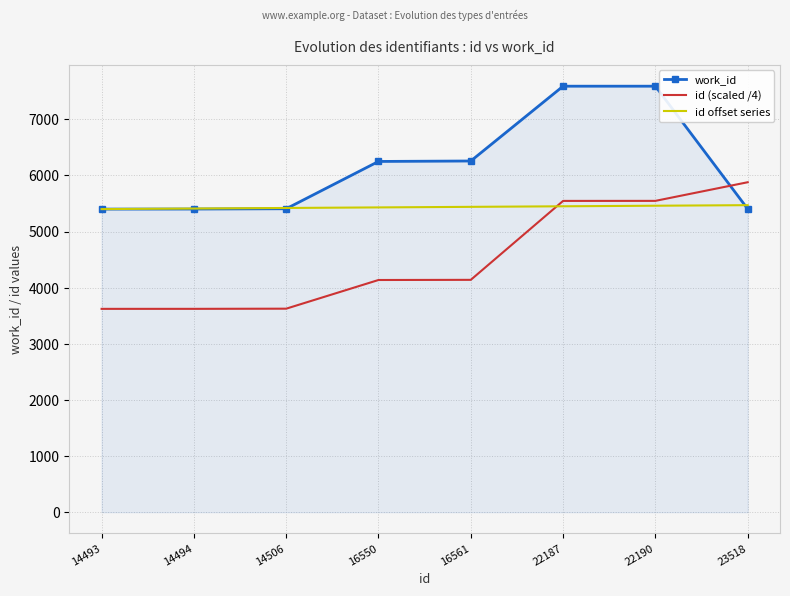

What is the spread (max minus min) of values at 22187?

2140.0